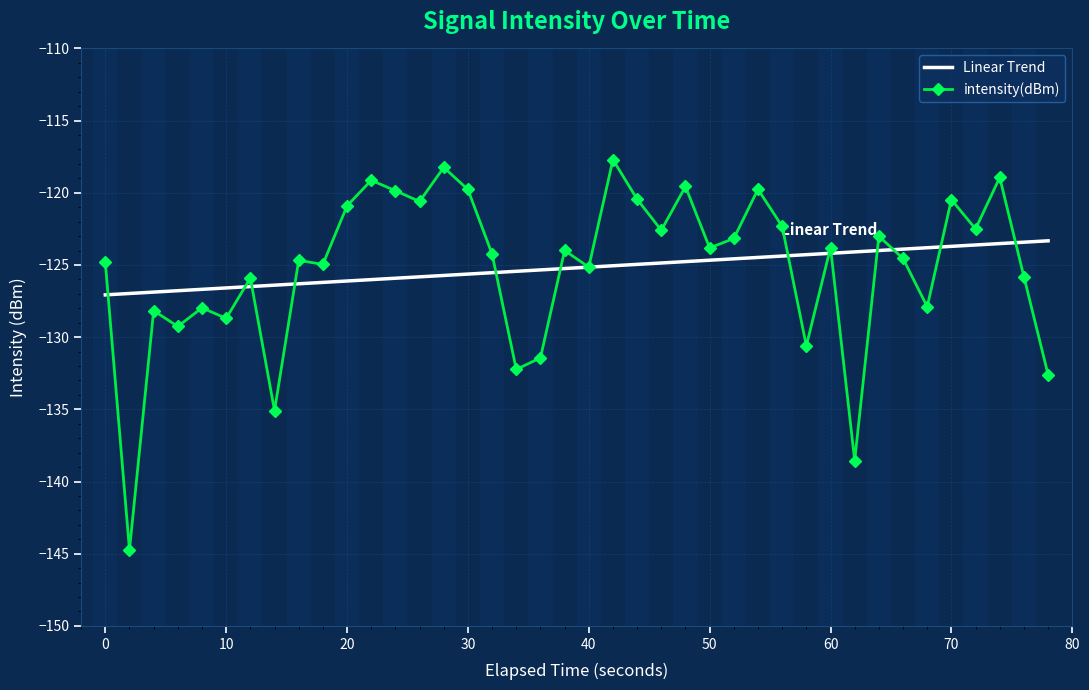

The intensity(dBm) series shows -123.8 at 60. True or false?

True